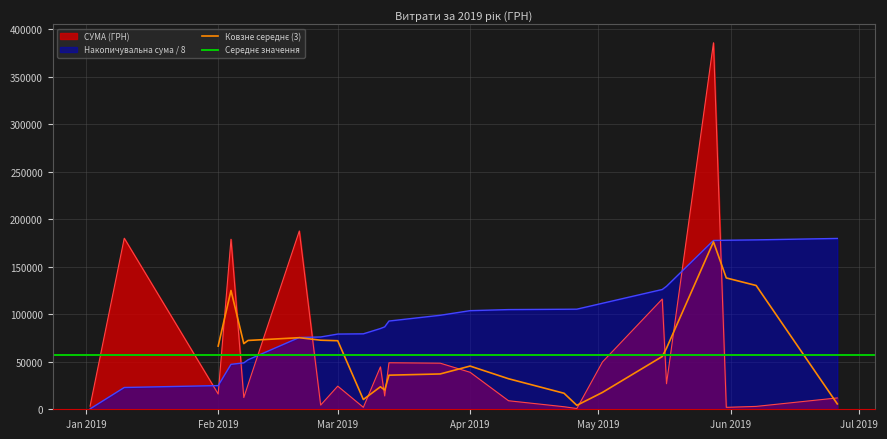

True or false: there are more than 1 points higher than both neighbors.

True